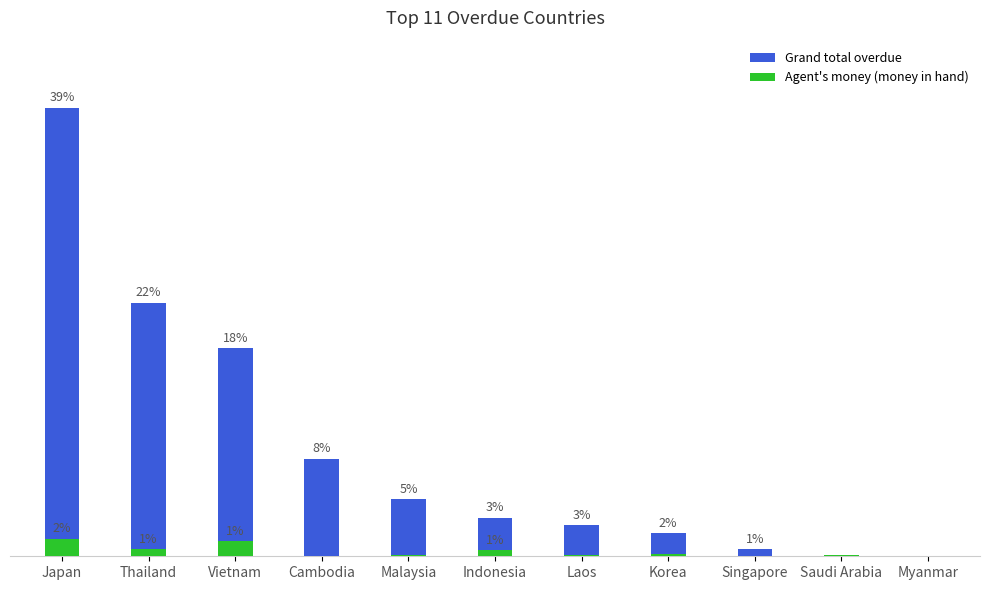

What is the average value of the Grand total overdue series?

9.1